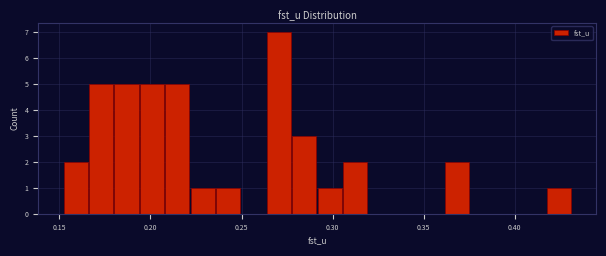

Around what value on the x-axis is the tallest bar? Give the approximate position of its centre, as read against the axis.

0.270